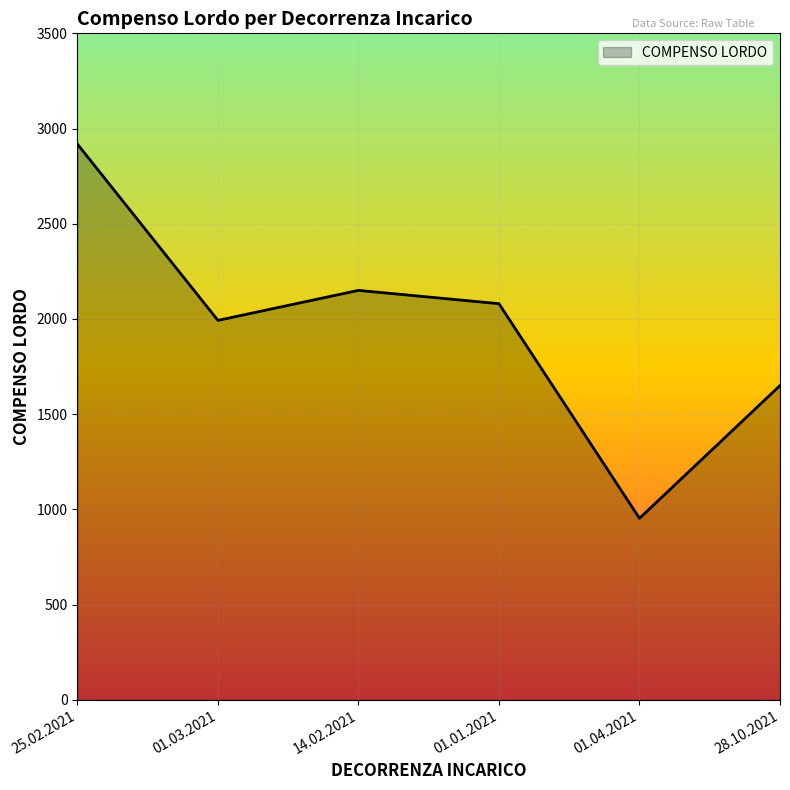

What is the ratio of the value at 01.03.2021 to the value at 01.01.2021?

1.0